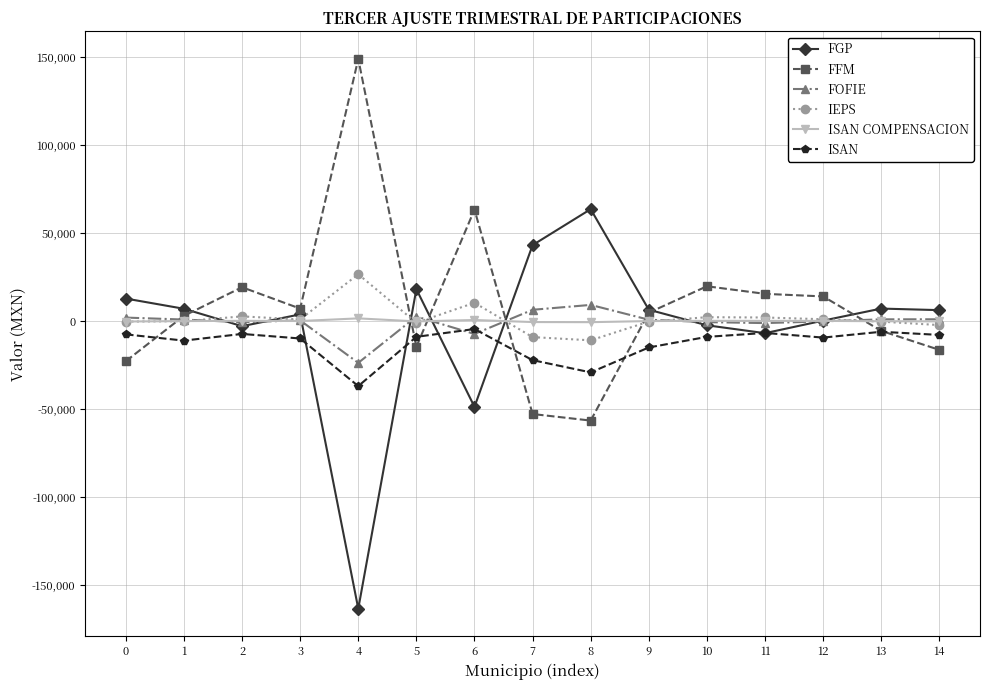

Where do FGP and ISAN COMPENSACION first cross each other?

1 and 2